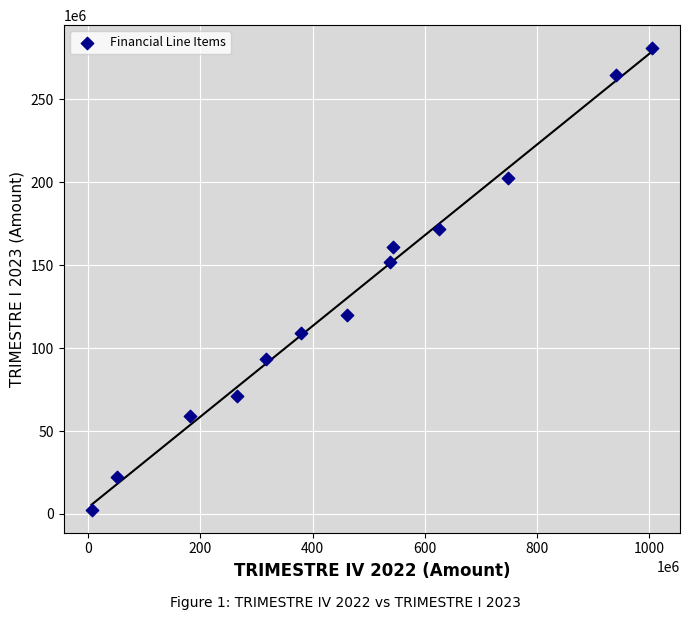

What is the range of Y values (max minus min)?

278360481.9